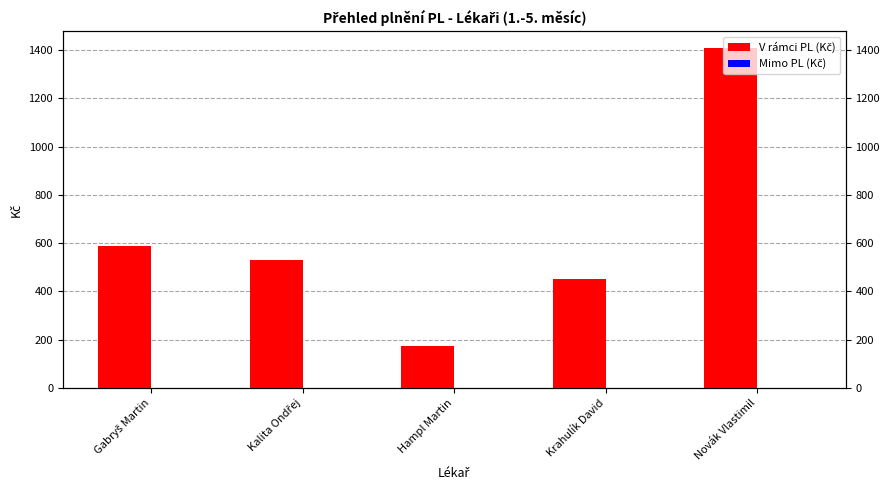

Which label corresponds to the largest value in the chart?

Novák Vlastimil